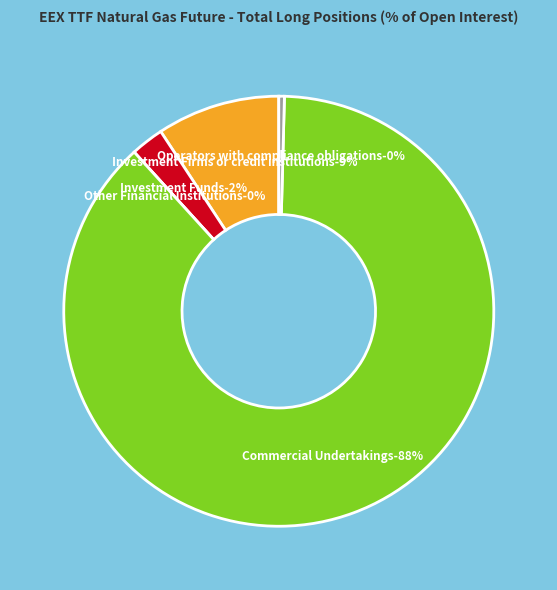

Does Commercial Undertakings account for over 50% of the chart?

Yes